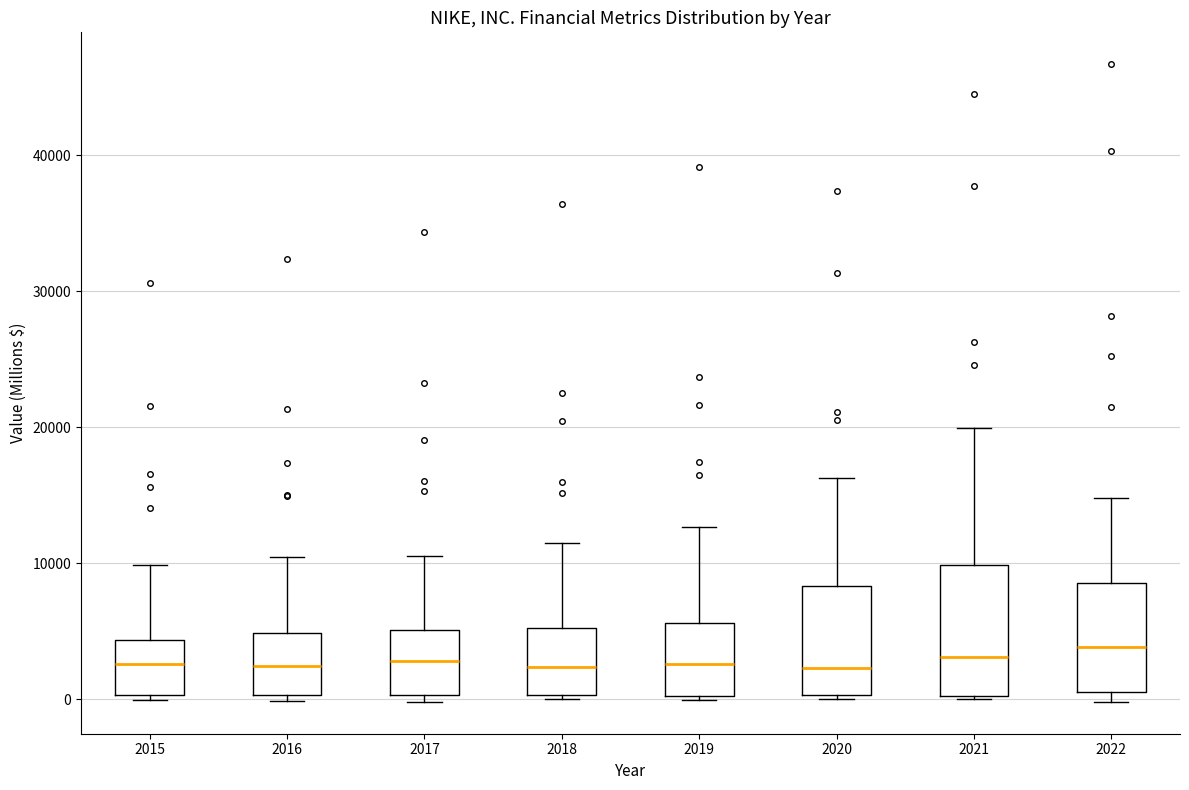

Reading left to right, read every box against the y-axis: the position of its median line, the range the box covers, and the ends of its whiskers. The values are not printed on the chart, so give them approximately, as read against the axis.

2015: median 3000, box 0 to 4000, whiskers 0 (just below the box's lower edge) to 10000
2016: median 2000, box 0 to 5000, whiskers 0 (just below the box's lower edge) to 10000
2017: median 3000, box 0 to 5000, whiskers 0 (just below the box's lower edge) to 11000
2018: median 2000, box 0 to 5000, whiskers 0 (just below the box's lower edge) to 12000
2019: median 3000, box 0 to 6000, whiskers 0 to 13000
2020: median 2000, box 0 to 8000, whiskers 0 to 16000
2021: median 3000, box 0 to 10000, whiskers 0 to 20000
2022: median 4000, box 1000 to 9000, whiskers 0 to 15000